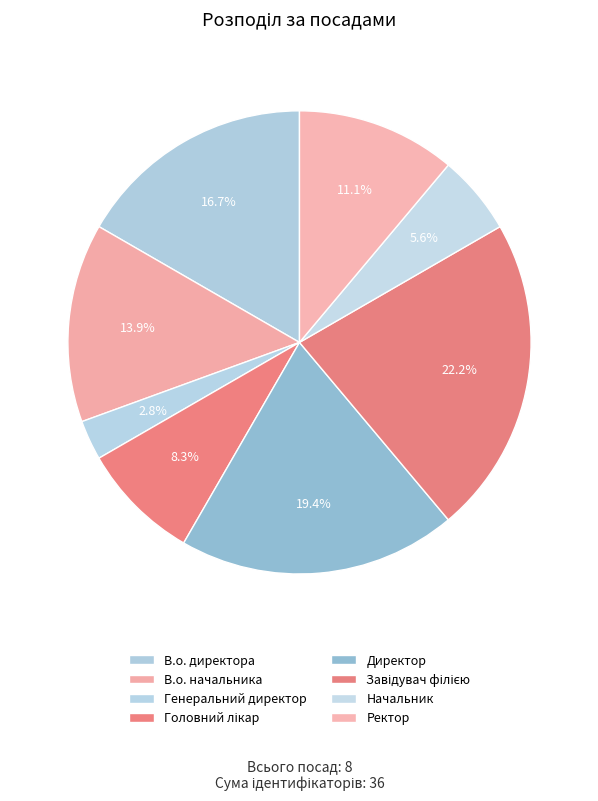

The Начальник slice represents 6% of the pie. True or false?

True